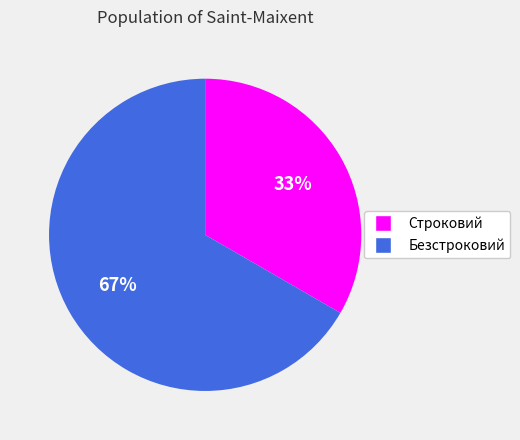

True or false: Безстроковий accounts for 67% of the total.

True